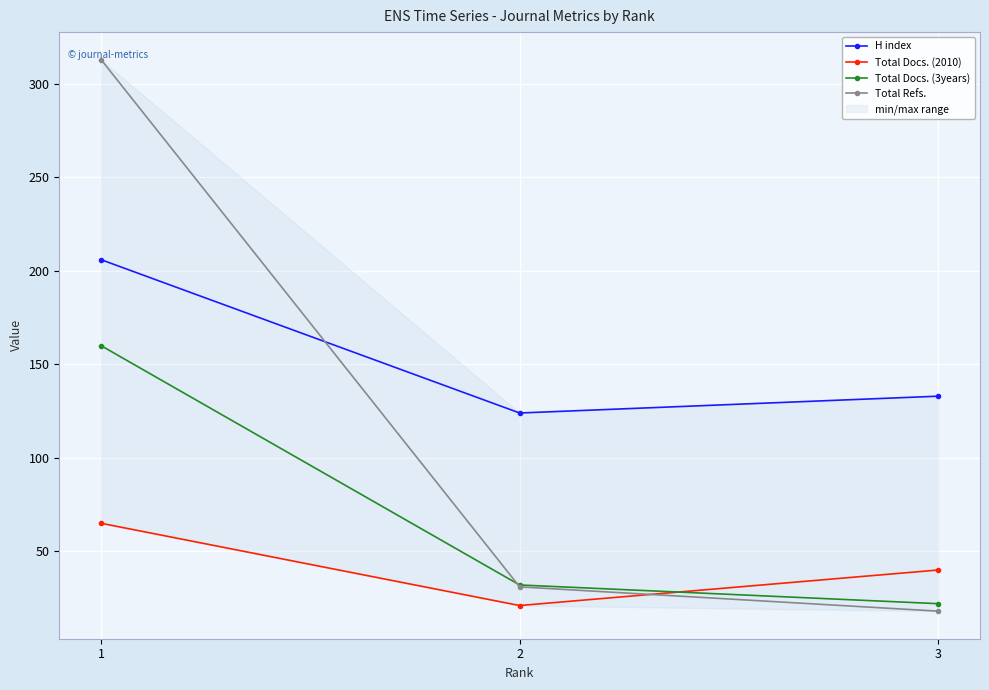

Reading left to right, list all the values displayed in this chart.

H index: 206	124	133
Total Docs. (2010): 65	21	40
Total Docs. (3years): 160	32	22
Total Refs.: 313	31	18